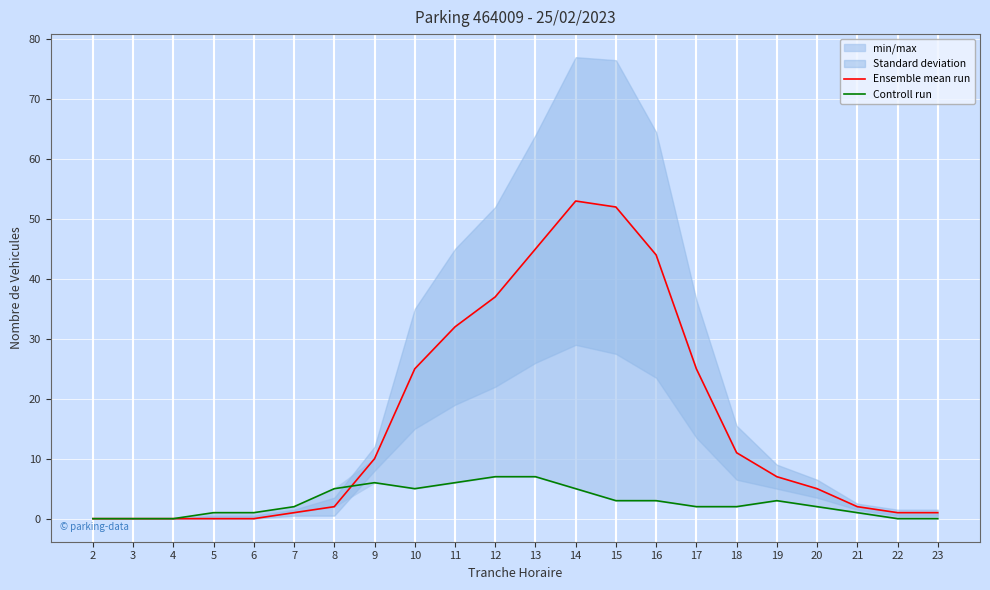

What is the value of the Controll run point at the 18th from the left?

3